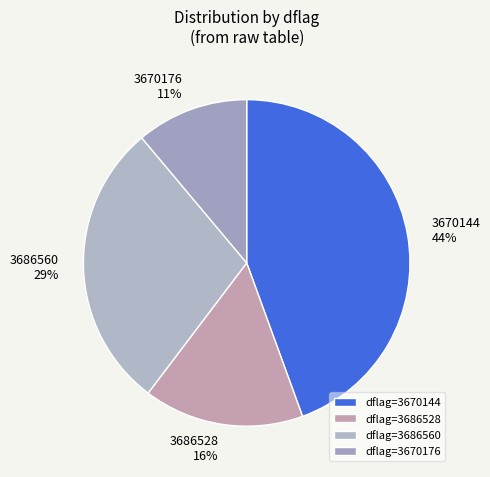

Rank the categories by value from lowest to highest.

dflag=3670176, dflag=3686528, dflag=3686560, dflag=3670144